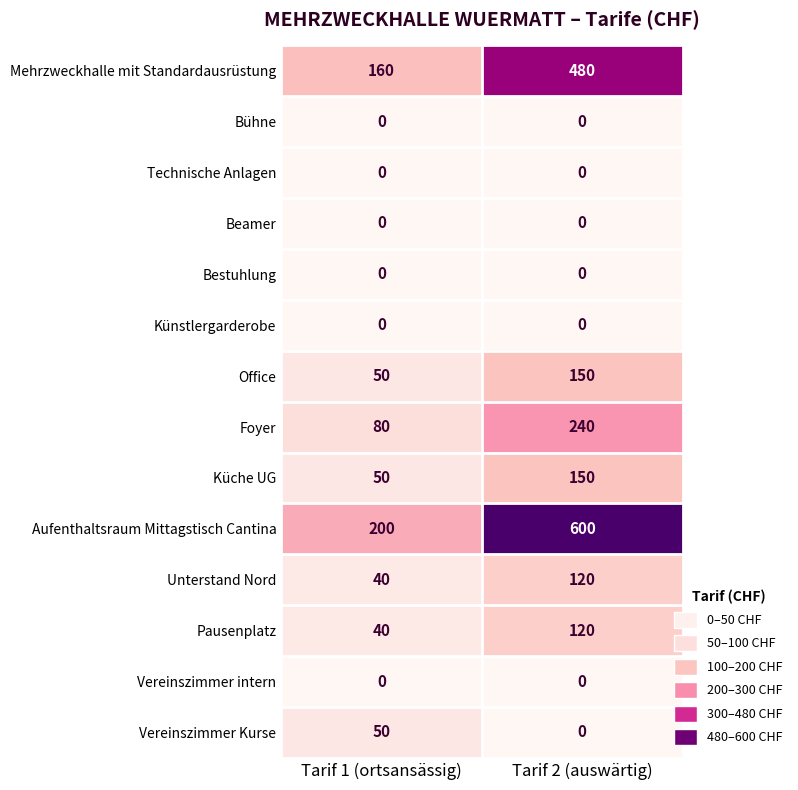

At how many categories does at least one series exceed 546?

1